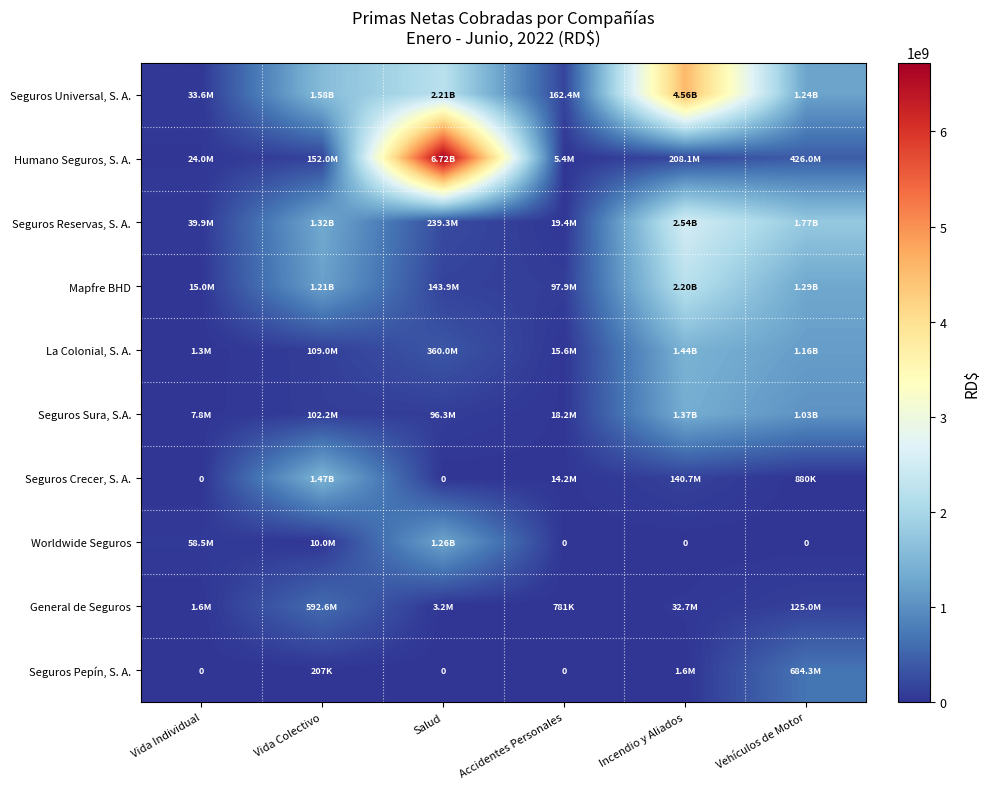

Count the number of data series in this chart.

10